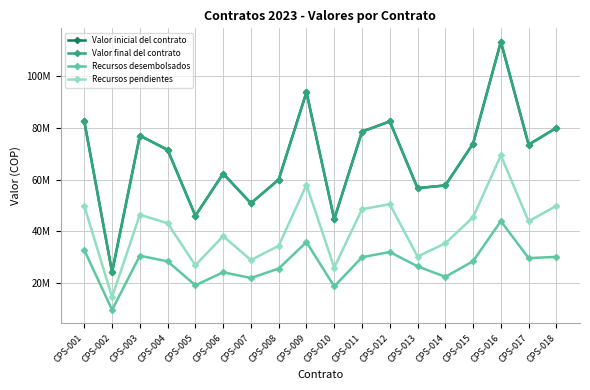

Is it true that Recursos desembolsados equals 15626959 at CPS-004?

False